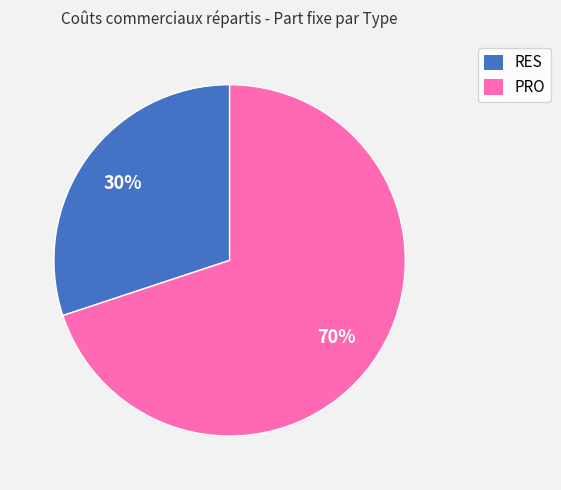

Is the sum of PRO and RES greater than half?

Yes